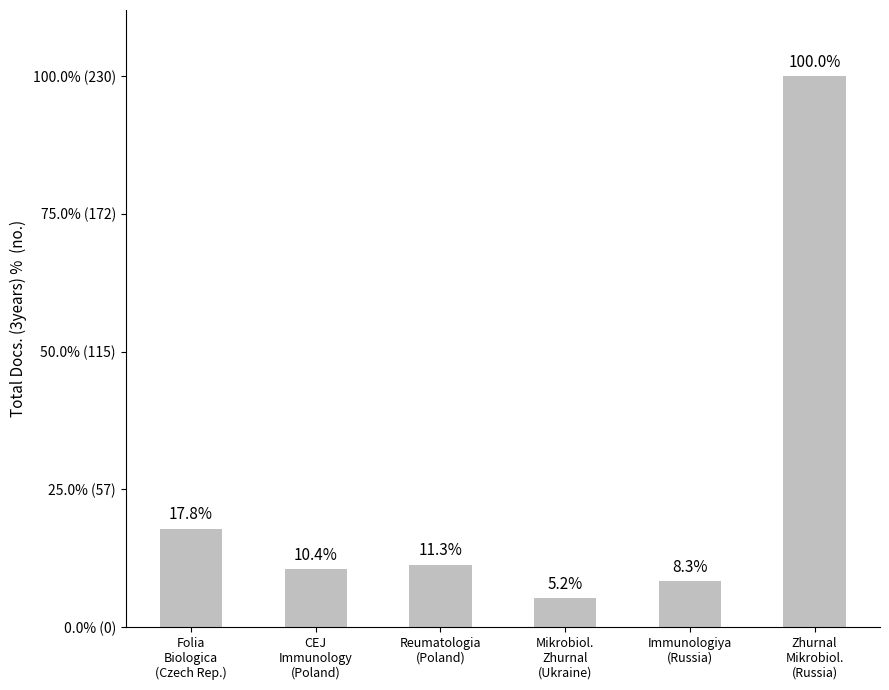

Reading right to left, what are all the values shown in this chart?

Zhurnal
Mikrobiol.
(Russia)=230	Immunologiya
(Russia)=19	Mikrobiol.
Zhurnal
(Ukraine)=12	Reumatologia
(Poland)=26	CEJ
Immunology
(Poland)=24	Folia
Biologica
(Czech Rep.)=41